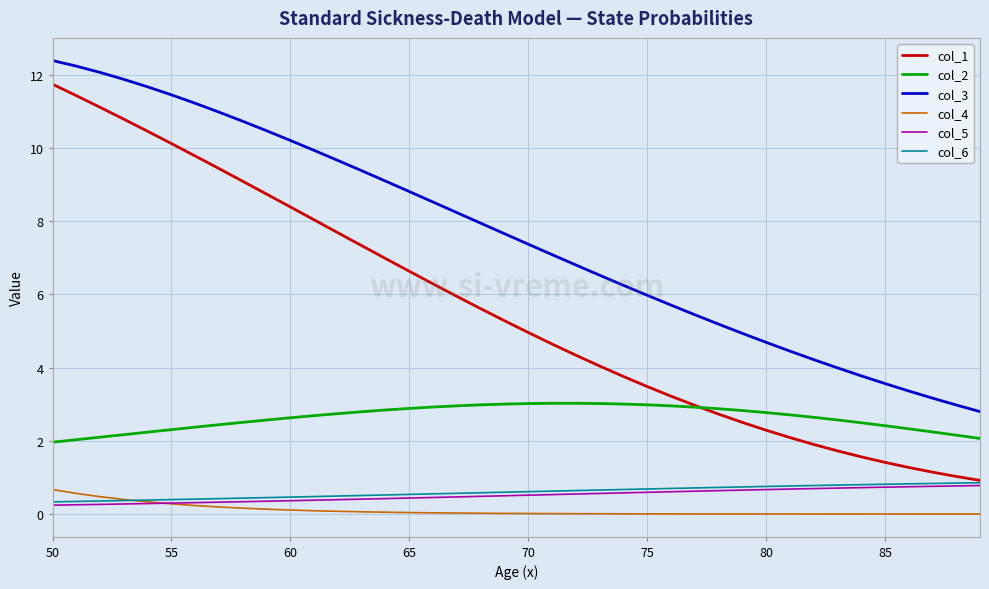

True or false: col_4 and col_2 cross at least once.

False